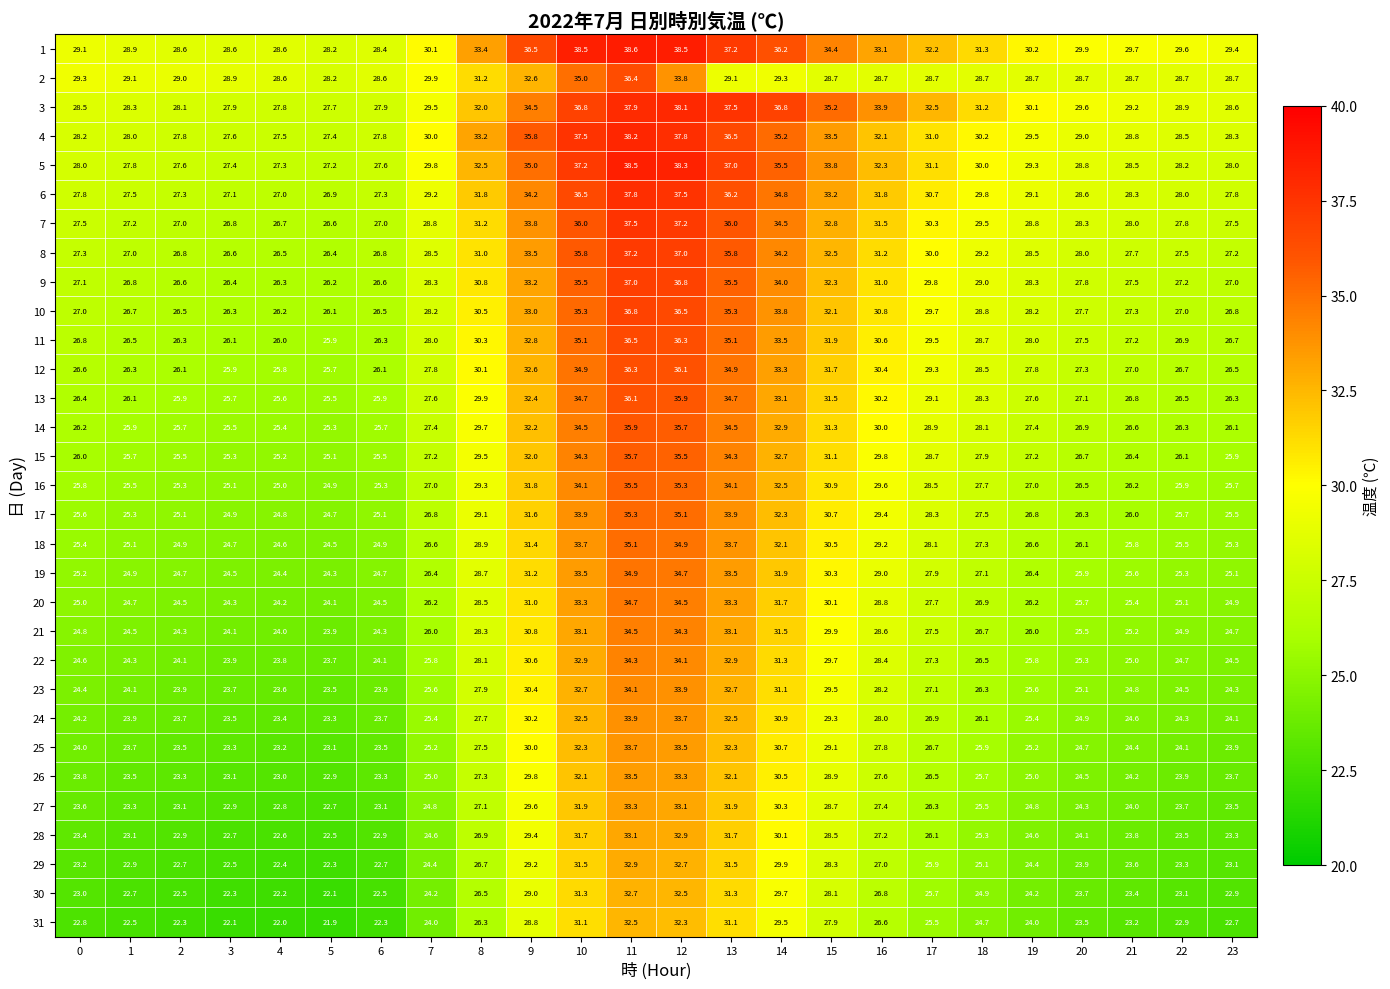

Count the number of data series in this chart.

31